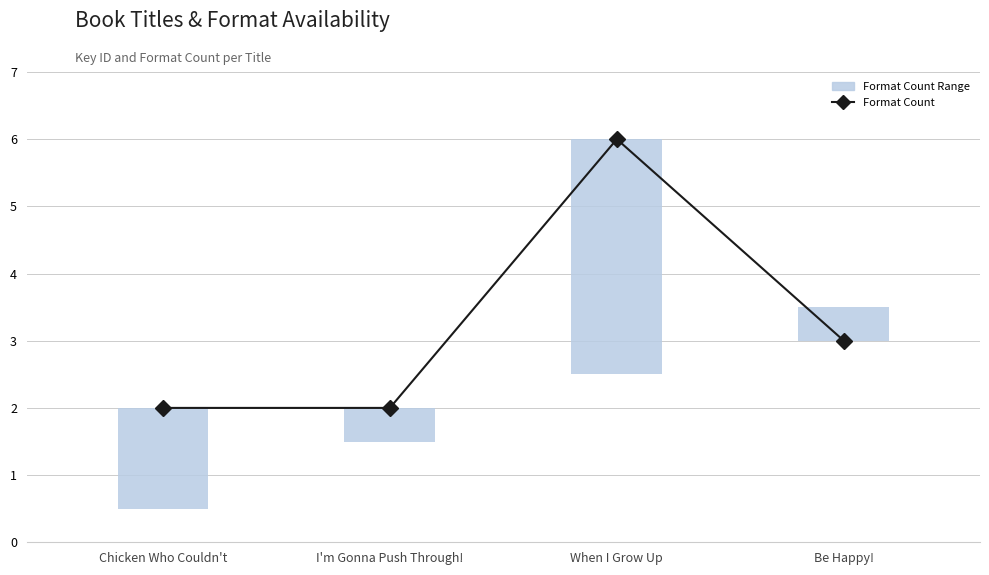

Rank the categories by value from highest to lowest.

When I Grow Up, Be Happy!, Chicken Who Couldn't, I'm Gonna Push Through!